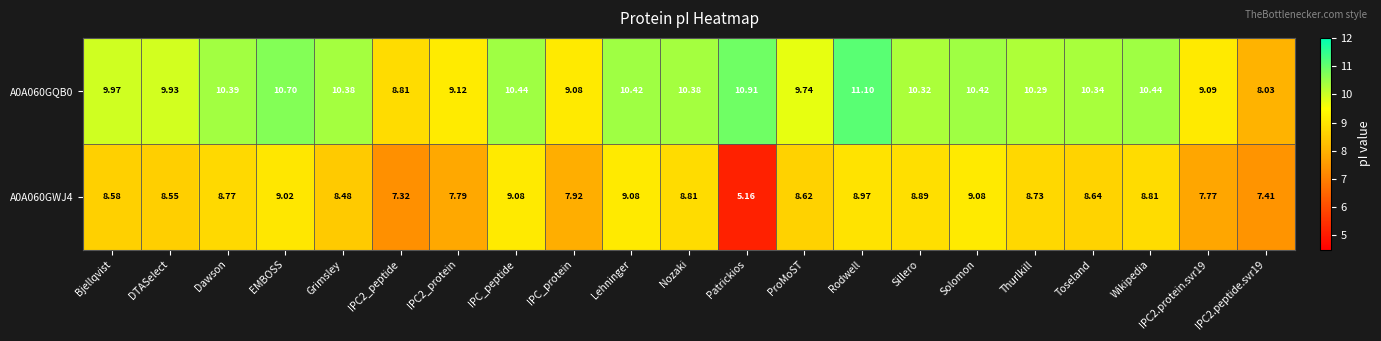

At which label does A0A060GWJ4 first exceed 8?

Bjellqvist